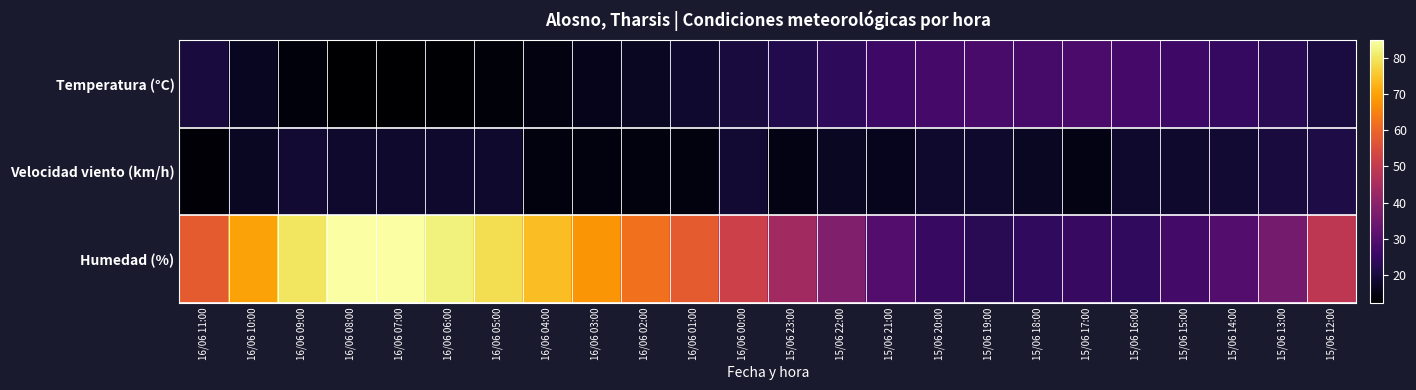

Which series has the largest total across all categories?

Humedad (%)